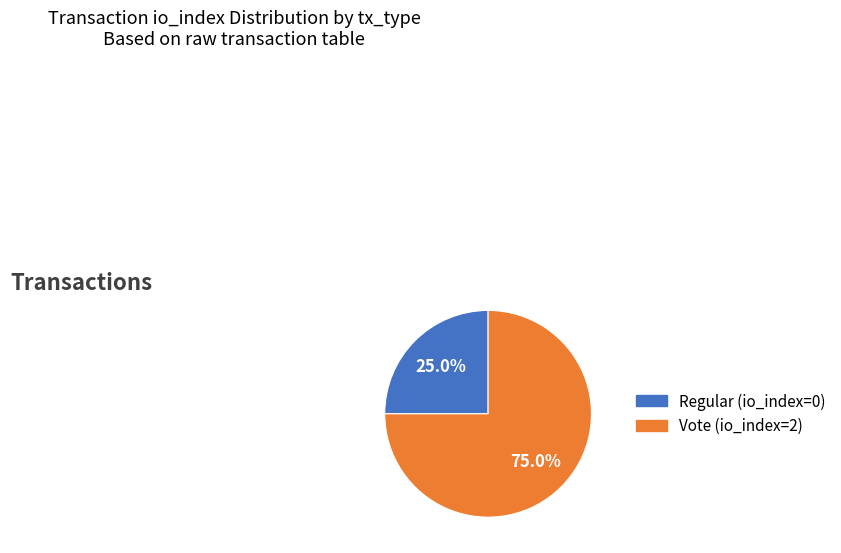

To the nearest percent, what is the average slice percentage?

50%